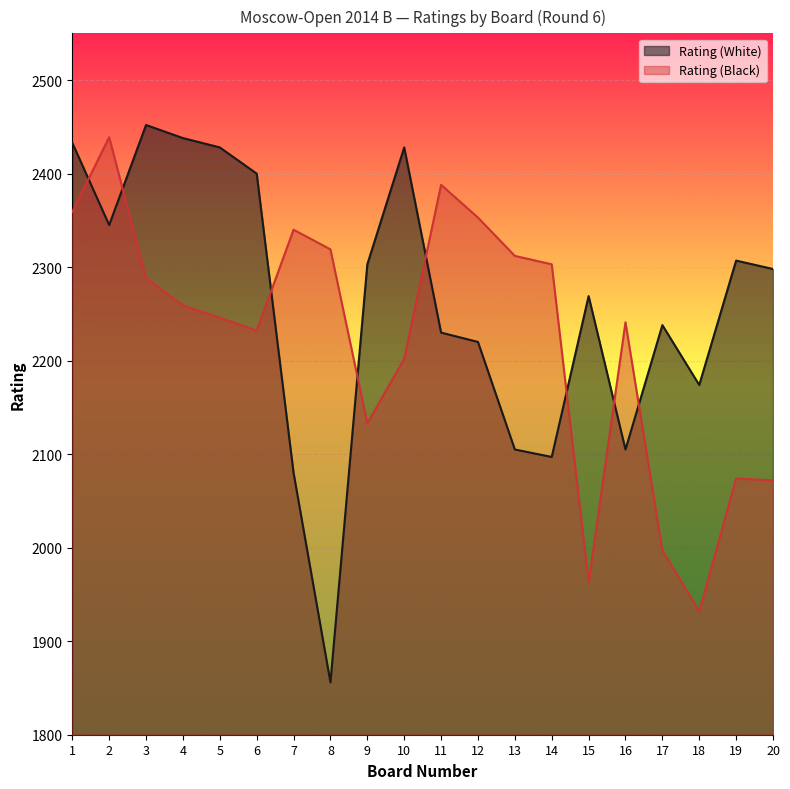

Reading left to right, transcribe all the data shown in this chart.

Rating (White): 1=2433	2=2345	3=2452	4=2438	5=2428	6=2400	7=2080	8=1856	9=2303	10=2428	11=2230	12=2220	13=2105	14=2097	15=2269	16=2105	17=2238	18=2174	19=2307	20=2298
Rating (Black): 1=2359	2=2439	3=2288	4=2259	5=2246	6=2232	7=2340	8=2319	9=2133	10=2202	11=2388	12=2353	13=2312	14=2303	15=1963	16=2241	17=1997	18=1932	19=2074	20=2072